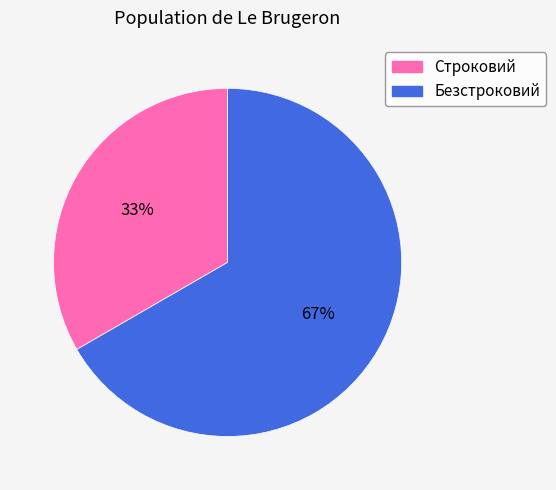

Which slice is the smallest?

Строковий